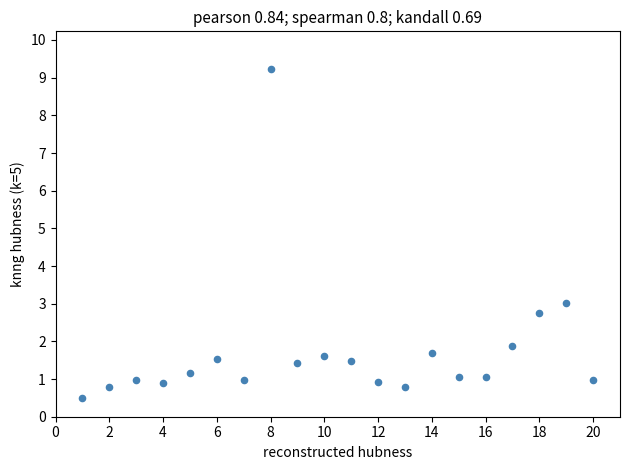

What is the range of X values (max minus min)?

19.0